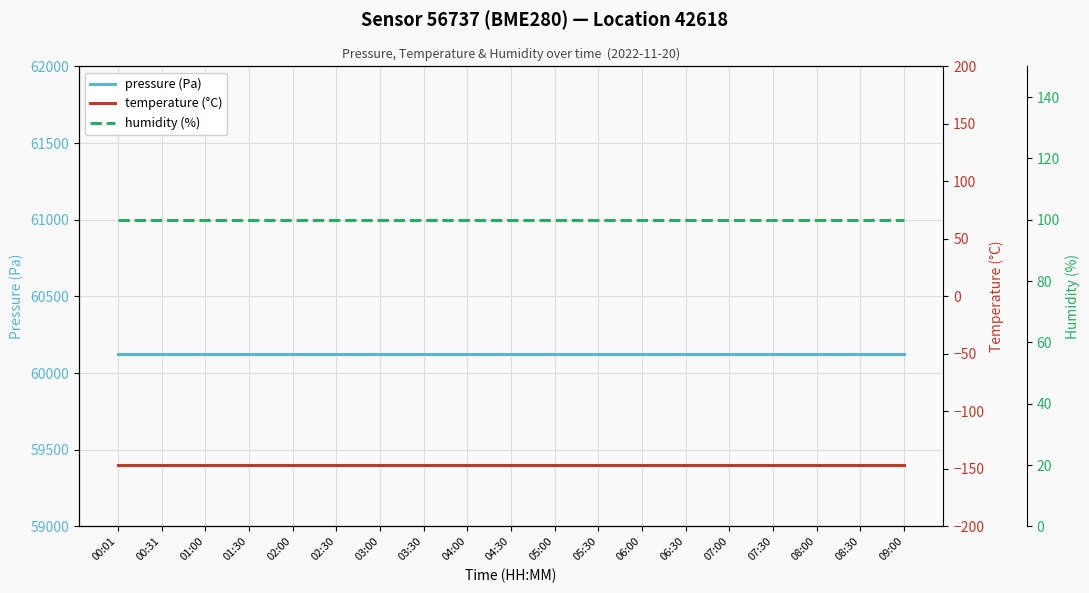

At how many categories does at least one series exceed 46660?

19